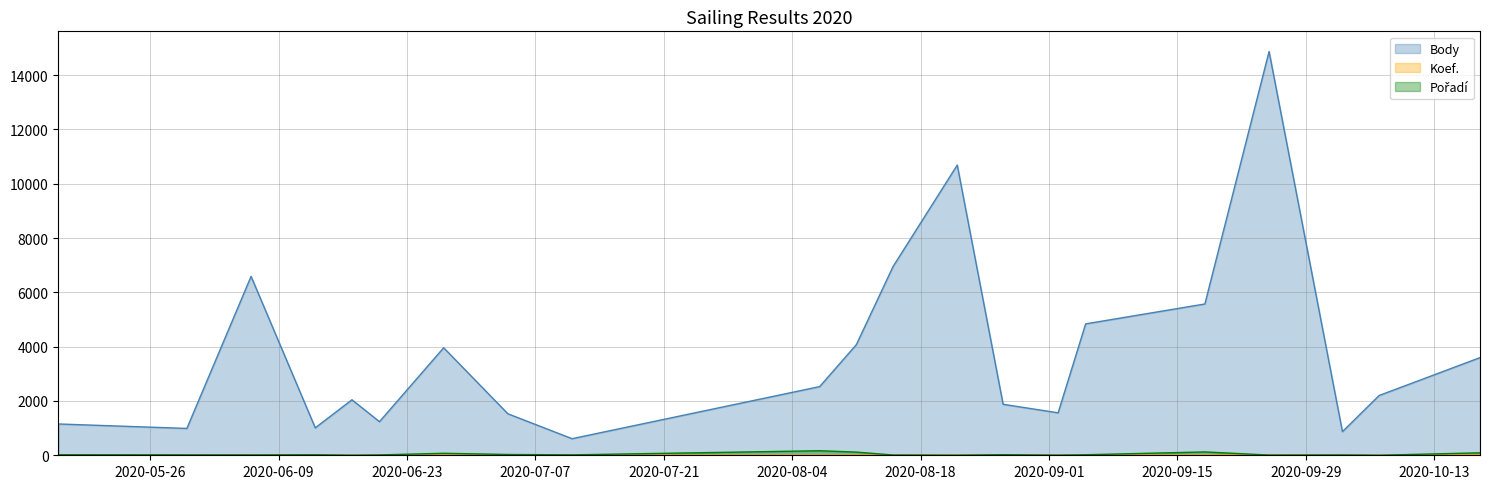

True or false: Koef. has more than 1 points higher than both neighbors.

True